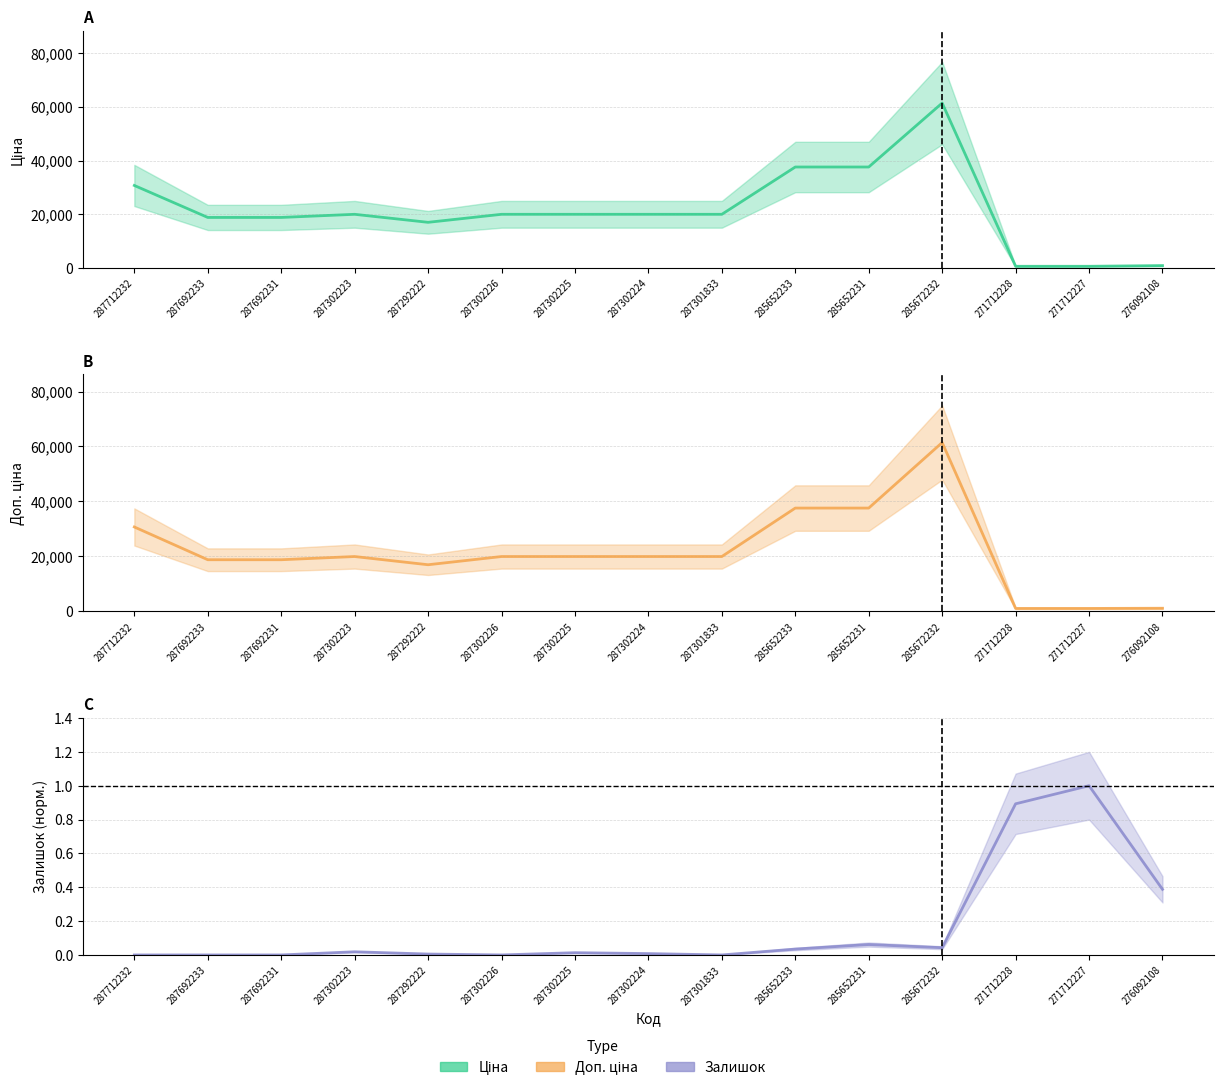

What is the difference between the highest and lowest values at 287712232?

30717.1